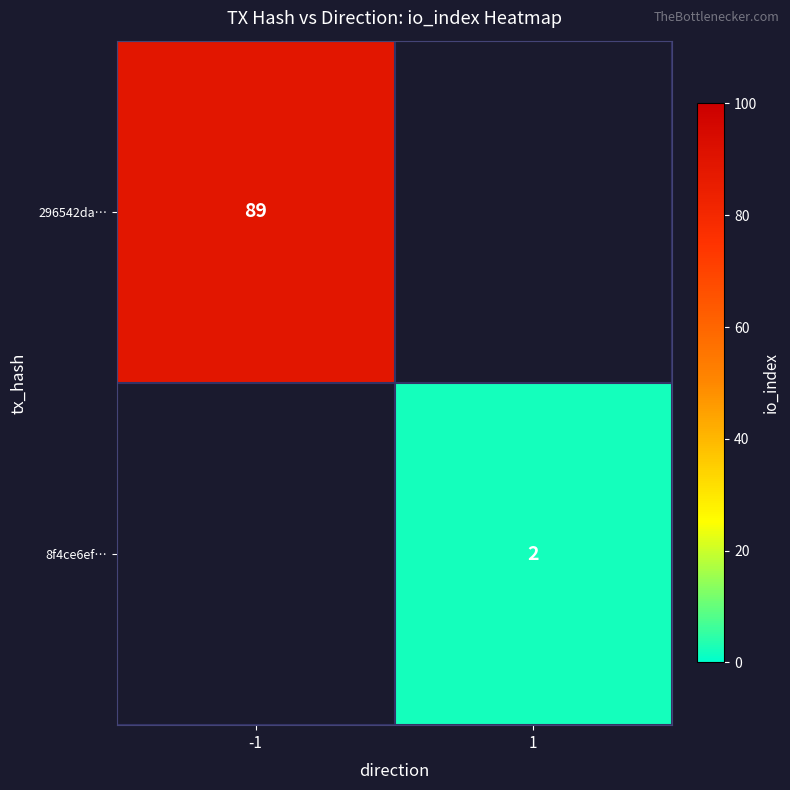

The value of 296542da… at -1 is 57. True or false?

False